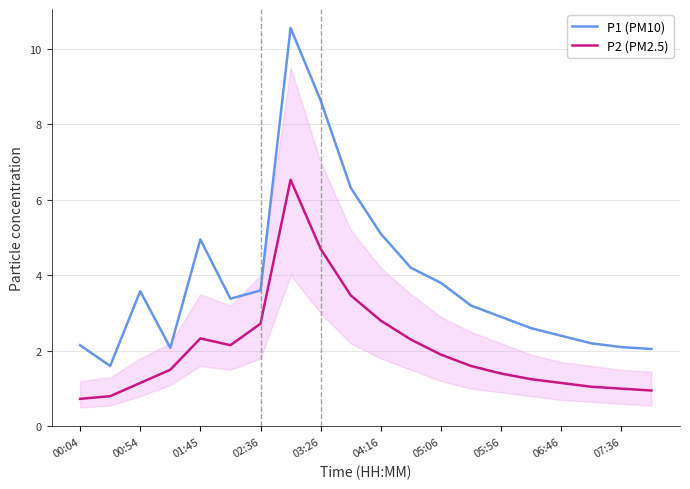

Does the chart display data point markers on the line(s)?

No